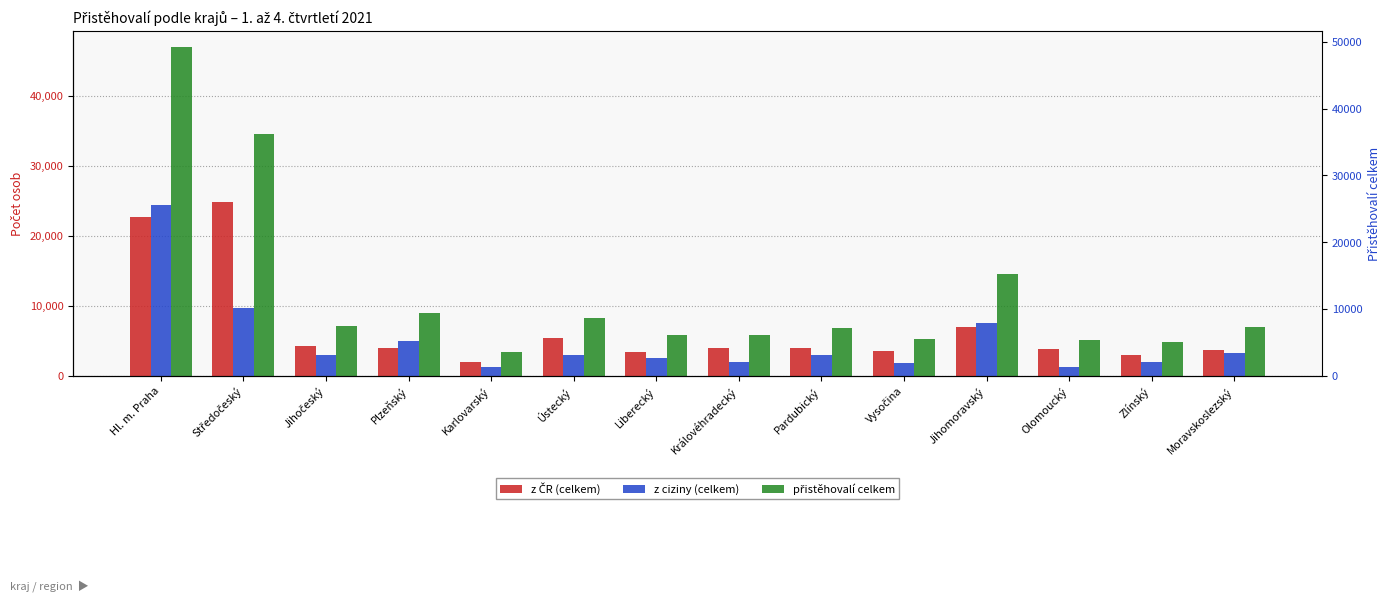

What is the lowest value of the z ČR (celkem) series?

2026